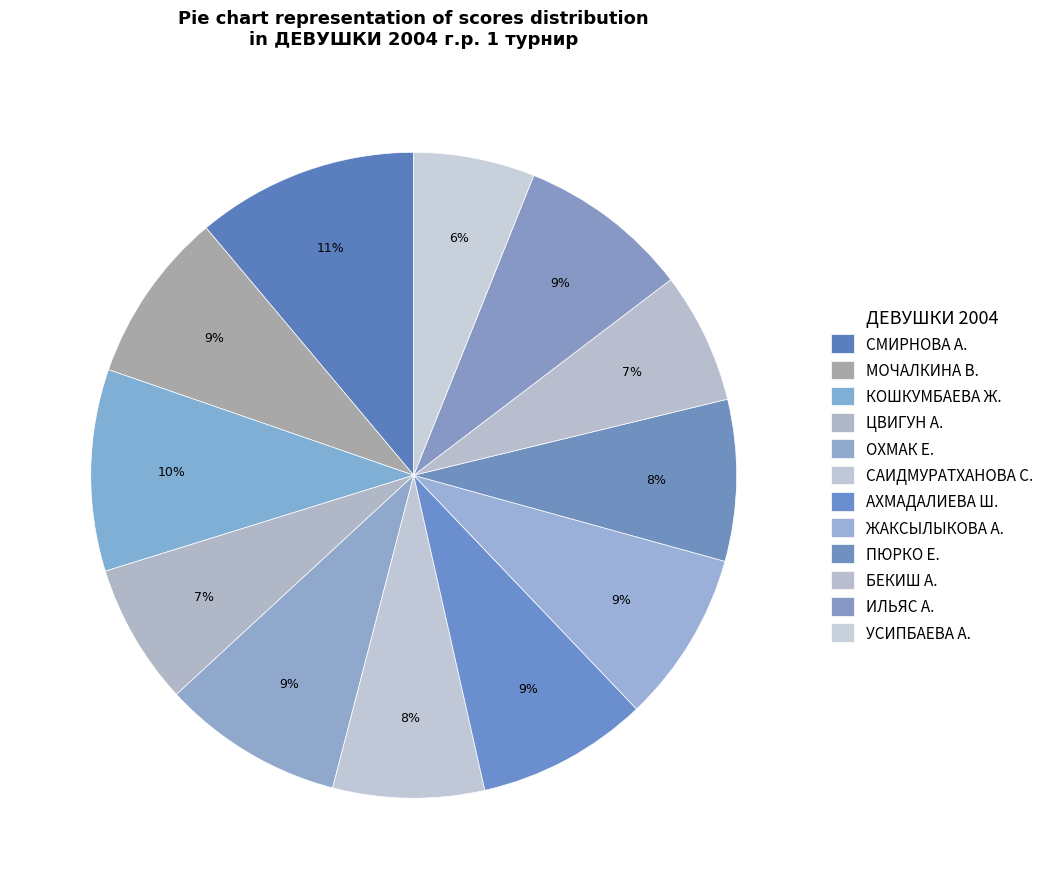

What is the change in value from КОШКУМБАЕВА Ж. to УСИПБАЕВА А.?

-8